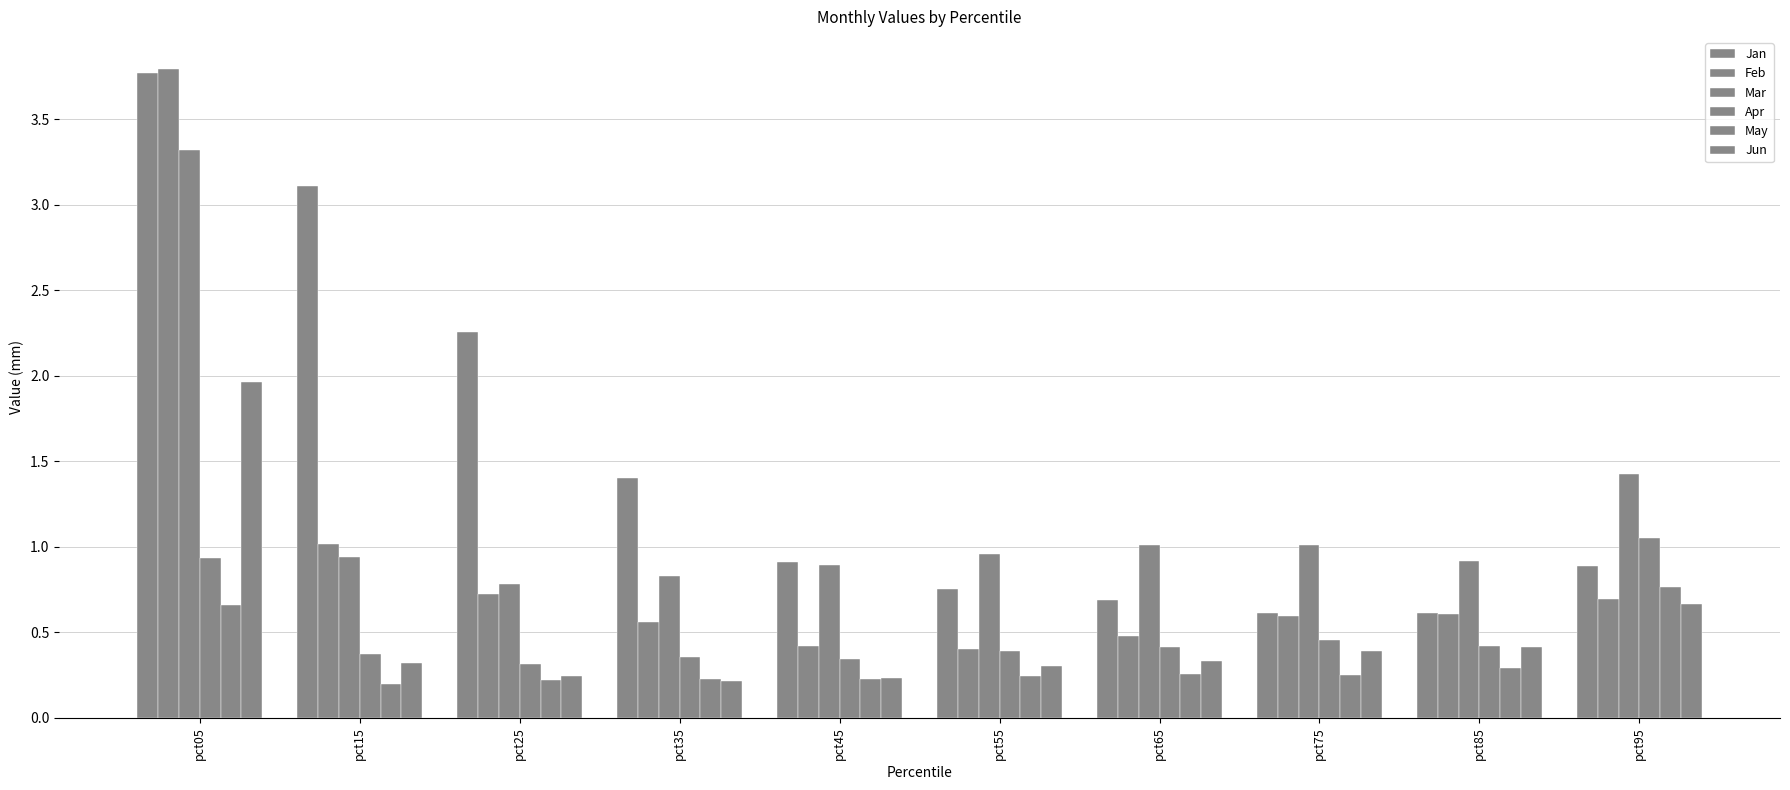

How many bars are there in total?

60